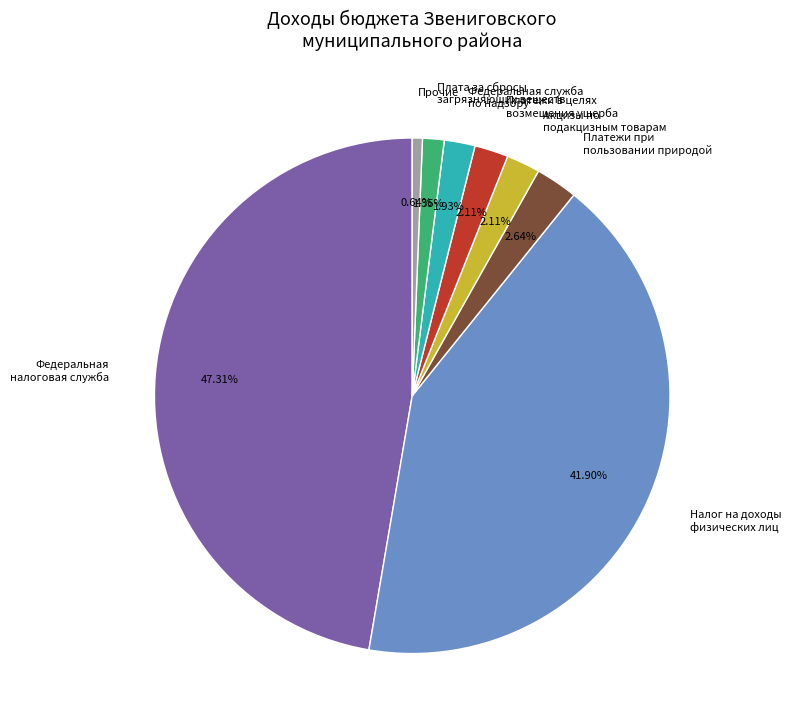

Which has a higher value, Акцизы по подакцизным товарам or Налог на доходы физических лиц?

Налог на доходы физических лиц